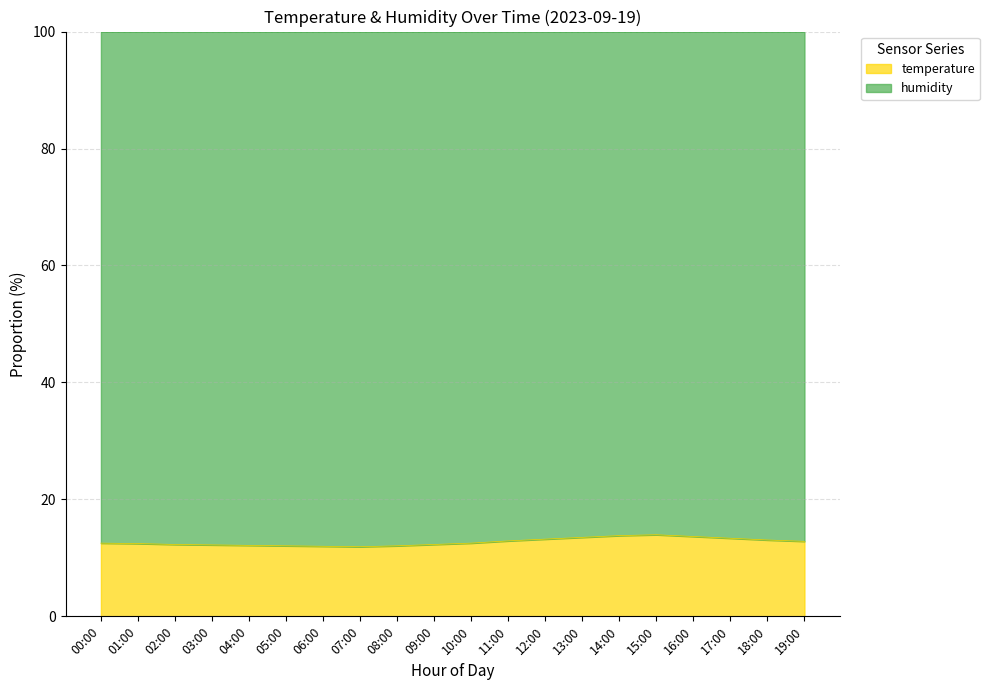

How many points are lower than both their immediate neighbors (excluding endpoints)?

1